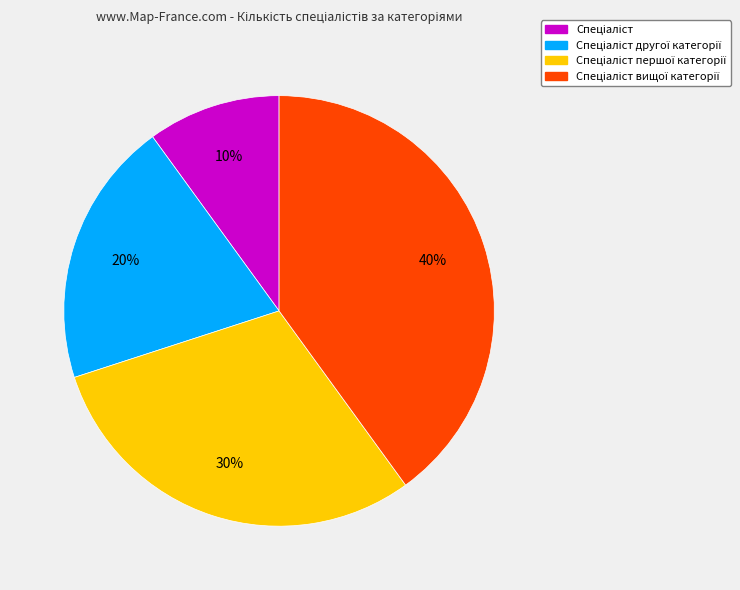

To the nearest percent, what is the difference between the largest and smallest slice percentages?

30%